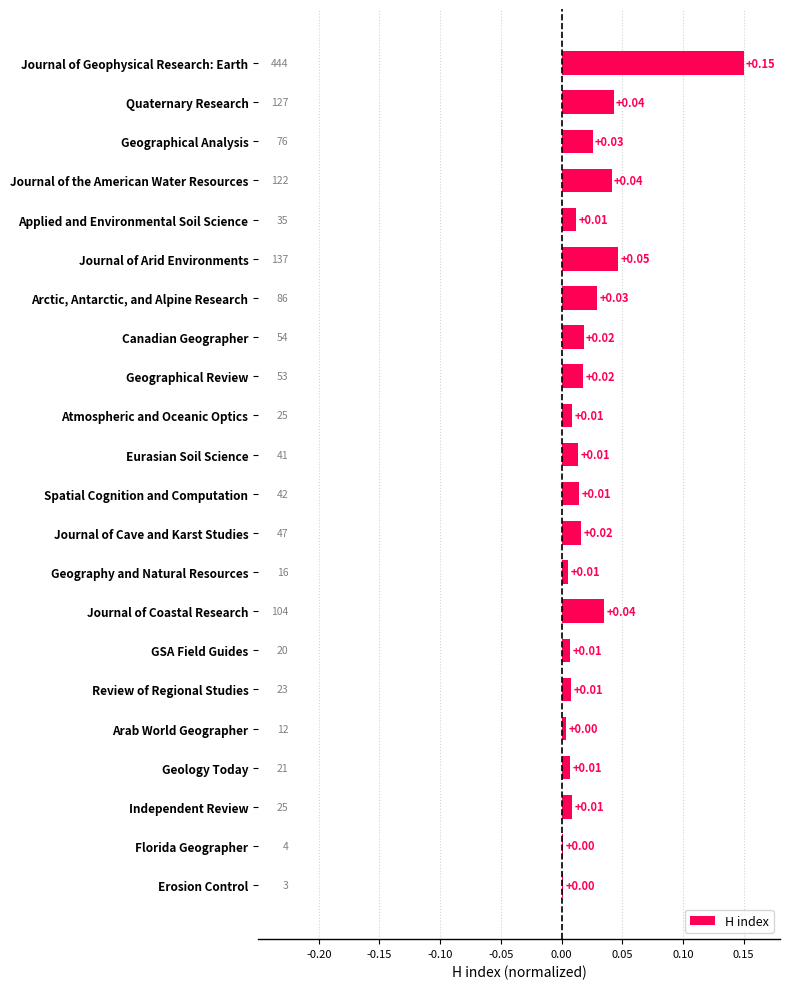

Does the chart contain stacked bars?

No